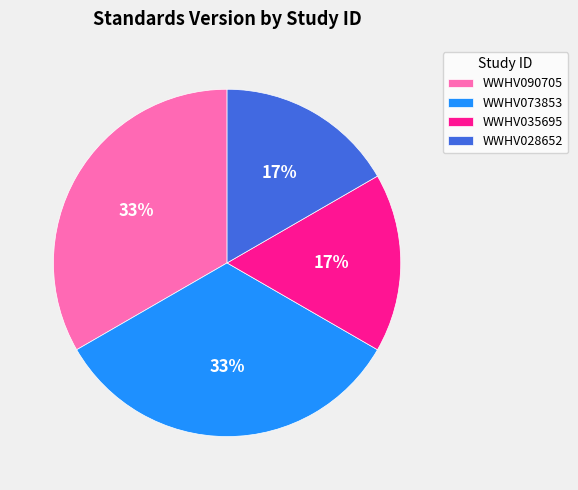

Which has a higher value, WWHV073853 or WWHV035695?

WWHV073853